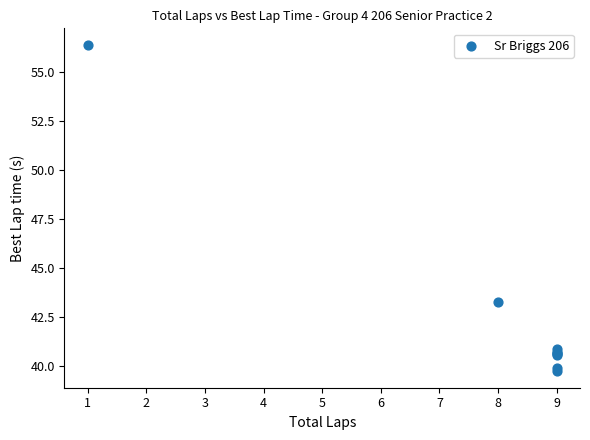

What Y value in the scatter plot is closest to 48?

43.3